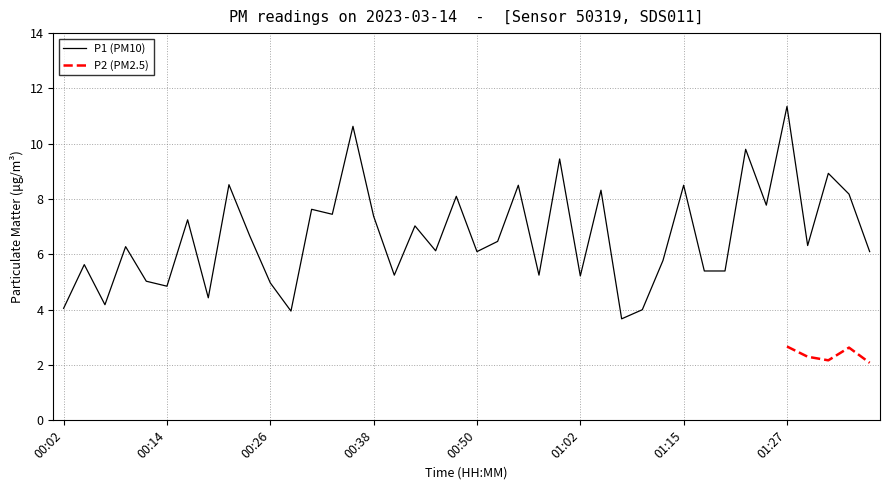

Rank the categories by value from lowest to highest.

01:07, 00:28, 01:10, 00:02, 00:06, 00:18, 00:14, 00:26, 00:11, 01:02, 00:41, 00:58, 01:17, 01:19, 00:04, 01:12, 00:50, 01:36, 00:45, 00:09, 01:29, 00:53, 00:23, 00:43, 00:16, 00:38, 00:33, 00:31, 01:24, 00:48, 01:34, 01:05, 00:55, 01:15, 00:21, 01:32, 01:00, 01:22, 00:36, 01:27